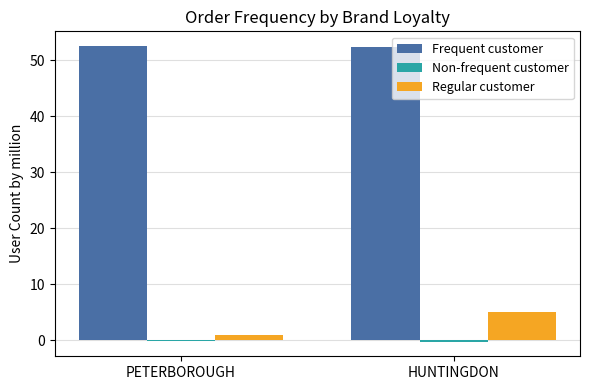

How many data points does each series have?

2